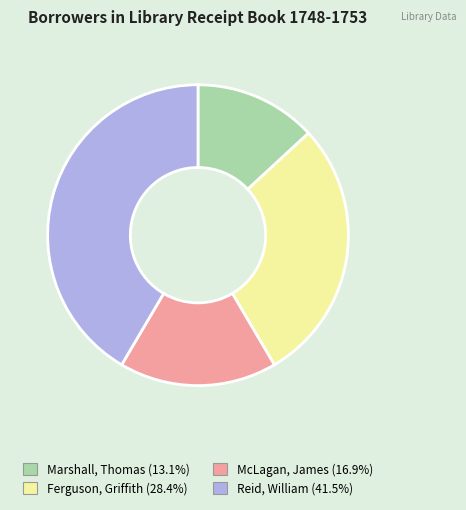

Is the sum of McLagan, James and Reid, William greater than half?

Yes